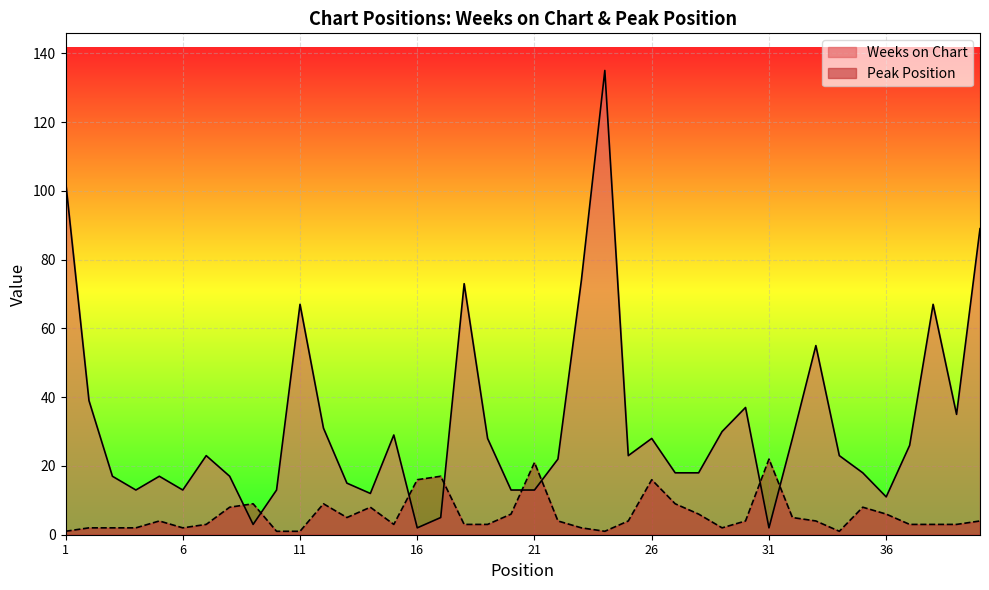

The Peak Position series shows 9 at 12. True or false?

True